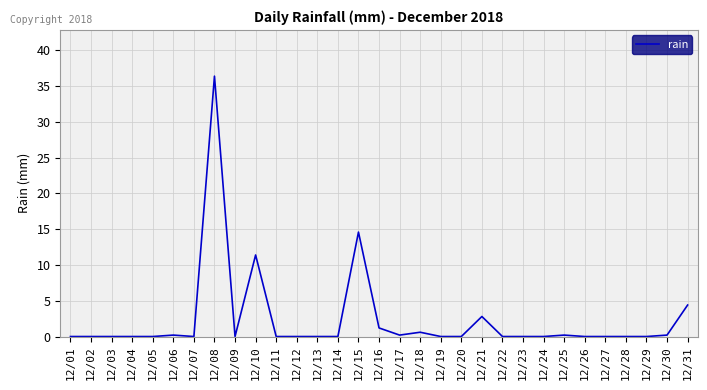

At which category does the chart reach its peak across all series?

12/08